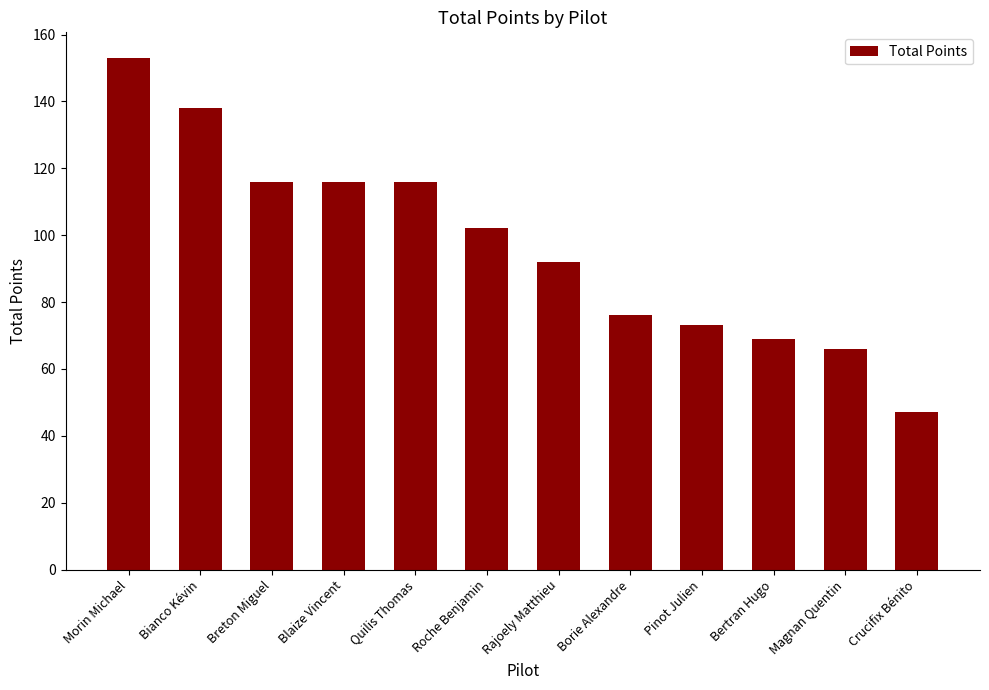

True or false: the data shows 47 at Rajoely Matthieu.

False